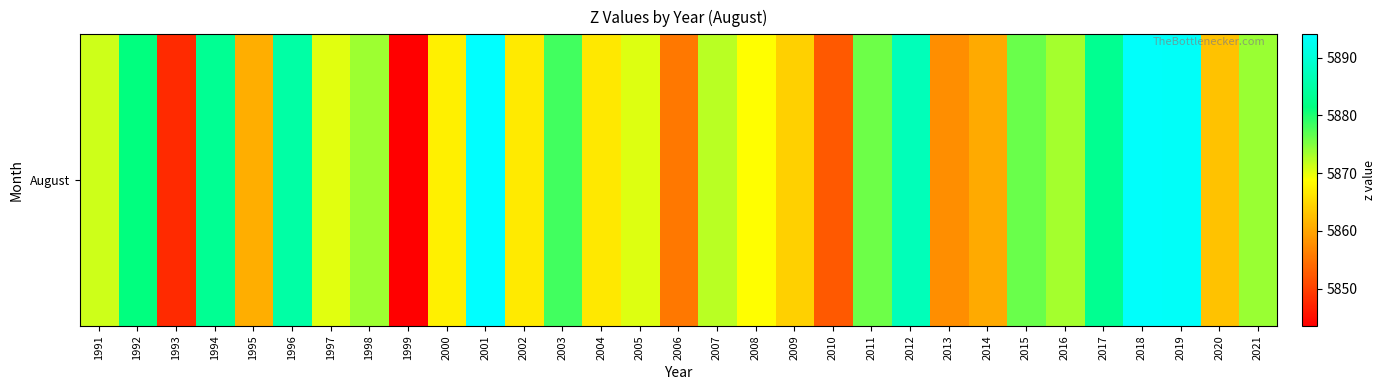

What value does the data have at 2001?

5894.1